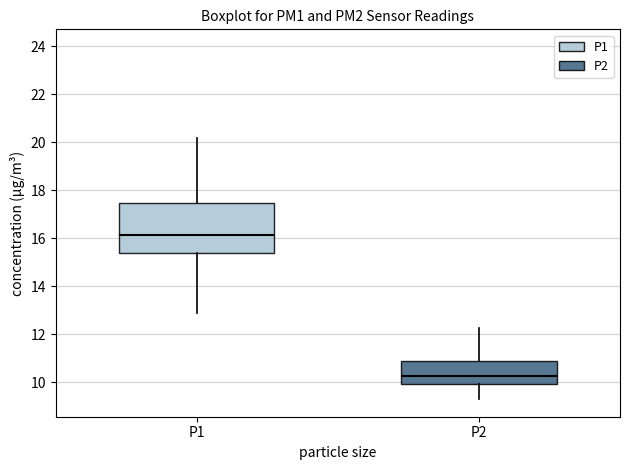

Reading left to right, transcribe this box plot: for each box, give where its median line is, the range the box spans, and where its two whiskers end, as read against the y-axis. The values are not printed on the chart, so give them approximately, as read against the axis.

P1: median 16.2, box 15.4 to 17.4, whiskers 13.0 to 20.2
P2: median 10.2, box 10.0 to 10.8, whiskers 9.4 to 12.2